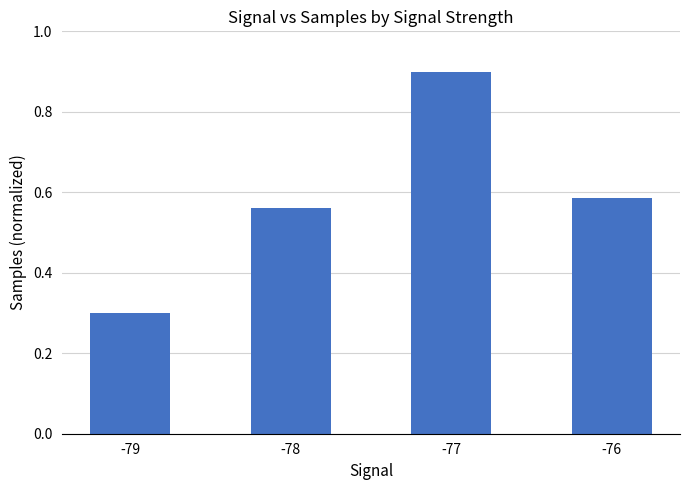

At which category does the chart reach its peak across all series?

-77